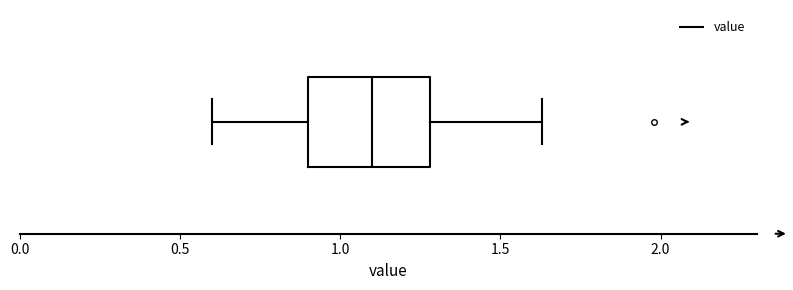

Transcribe this box plot: give where the median line is, the range the box spans, and where the two whiskers end, as read against the x-axis. The values are not printed on the chart, so give them approximately, as read against the axis.

median 1.10, box 0.90 to 1.30, whiskers 0.60 to 1.65